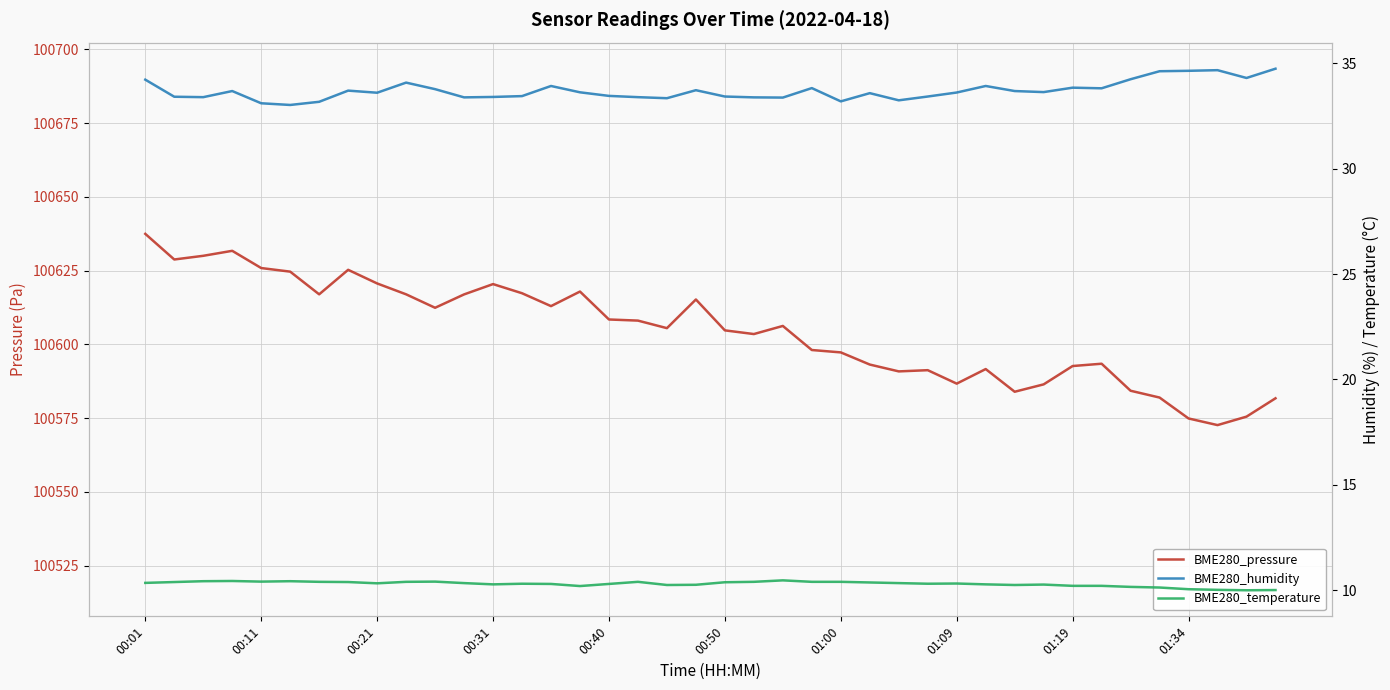

True or false: BME280_temperature has more than 1 points higher than both neighbors.

True